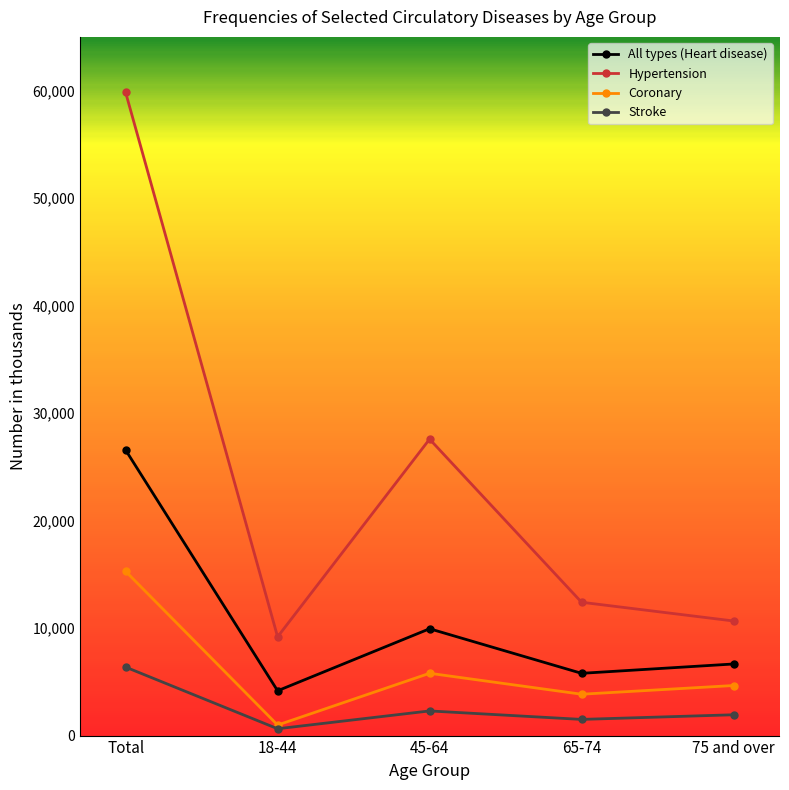

How many interior local peaks does the Hypertension series have?

1